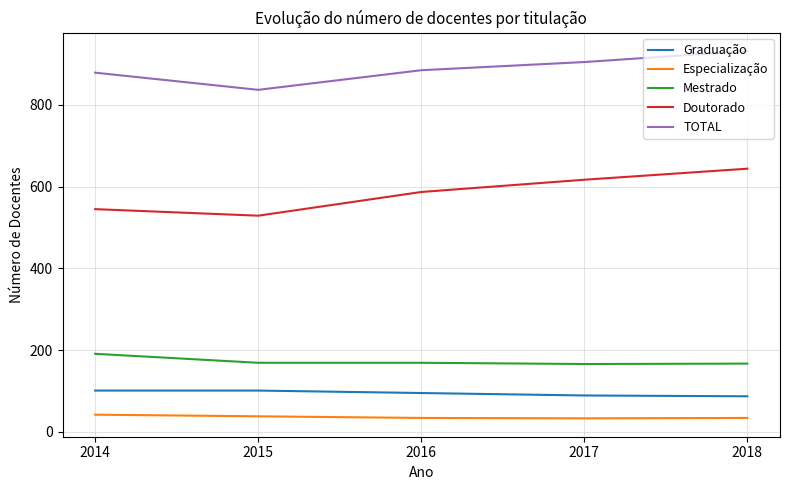

What is the total value across all series at 2016?

1770